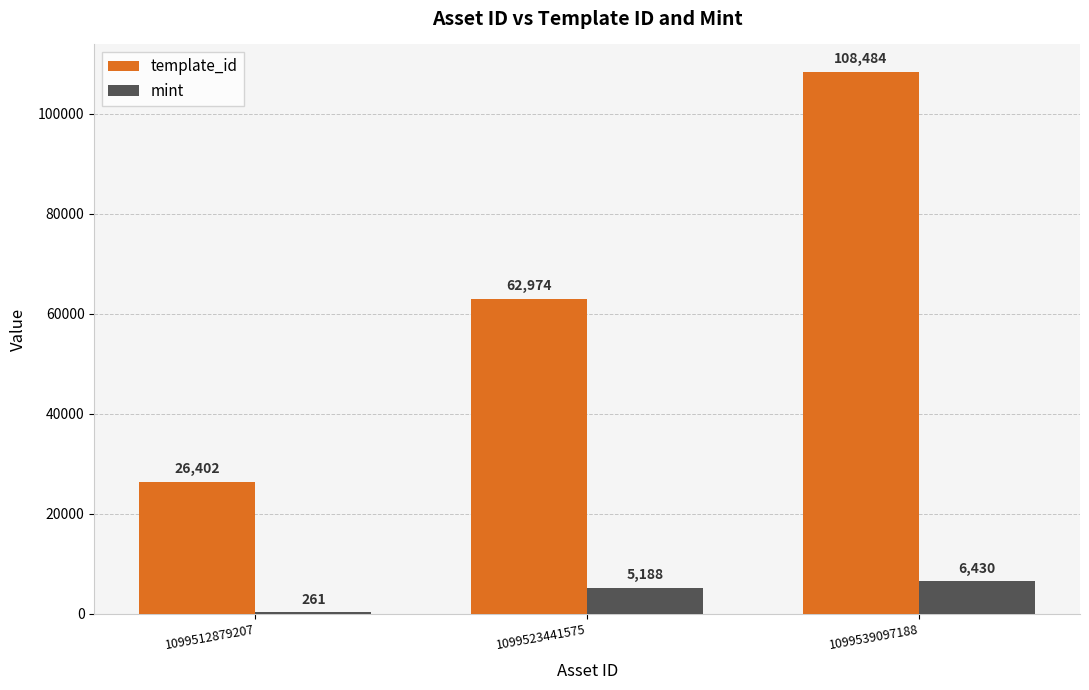

What is the difference between the template_id values at 1099512879207 and 1099539097188?

82082